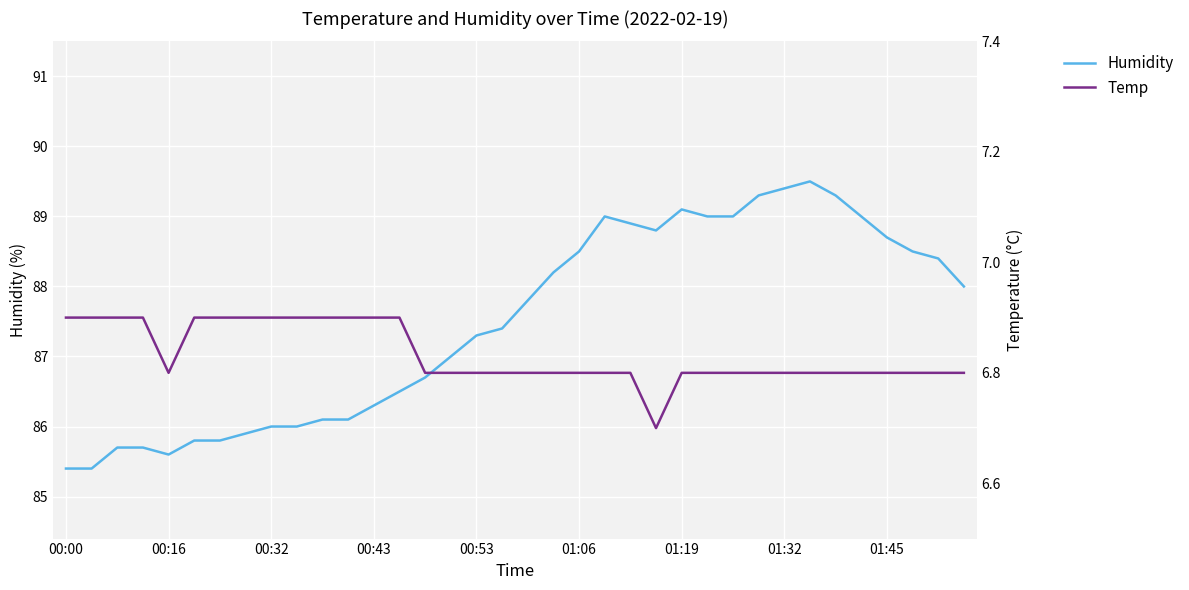

Which series has the largest total across all categories?

Humidity